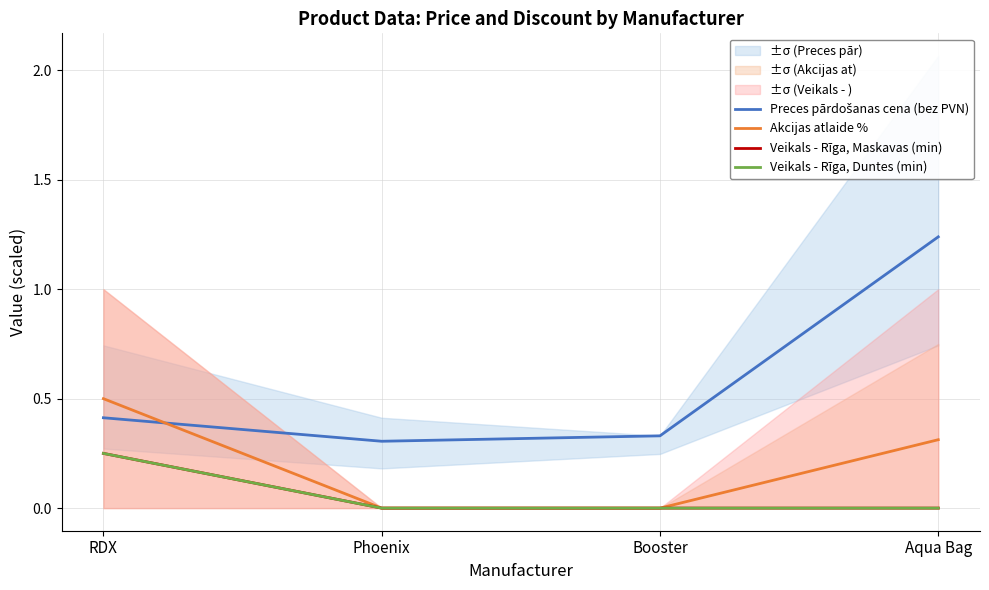

List the series in order of their peak value, highest first.

Preces pārdošanas cena (bez PVN), Akcijas atlaide %, Veikals - Rīga, Maskavas (min), Veikals - Rīga, Duntes (min)